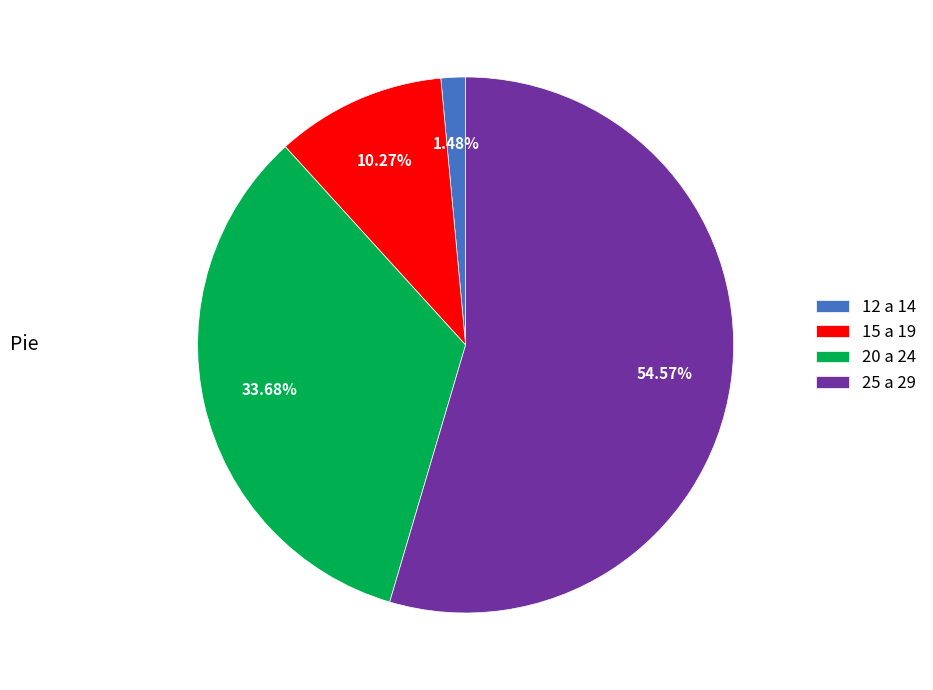

Approximately how many times larger is the value at 20 a 24 compared to 25 a 29?

0.6